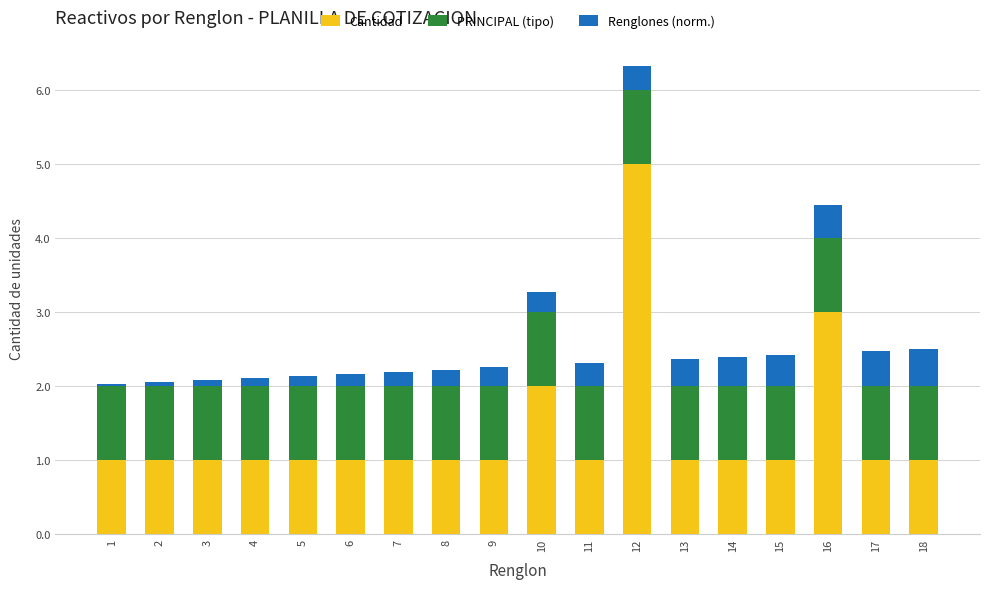

Is it true that Cantidad equals 1.0 at 3?

True